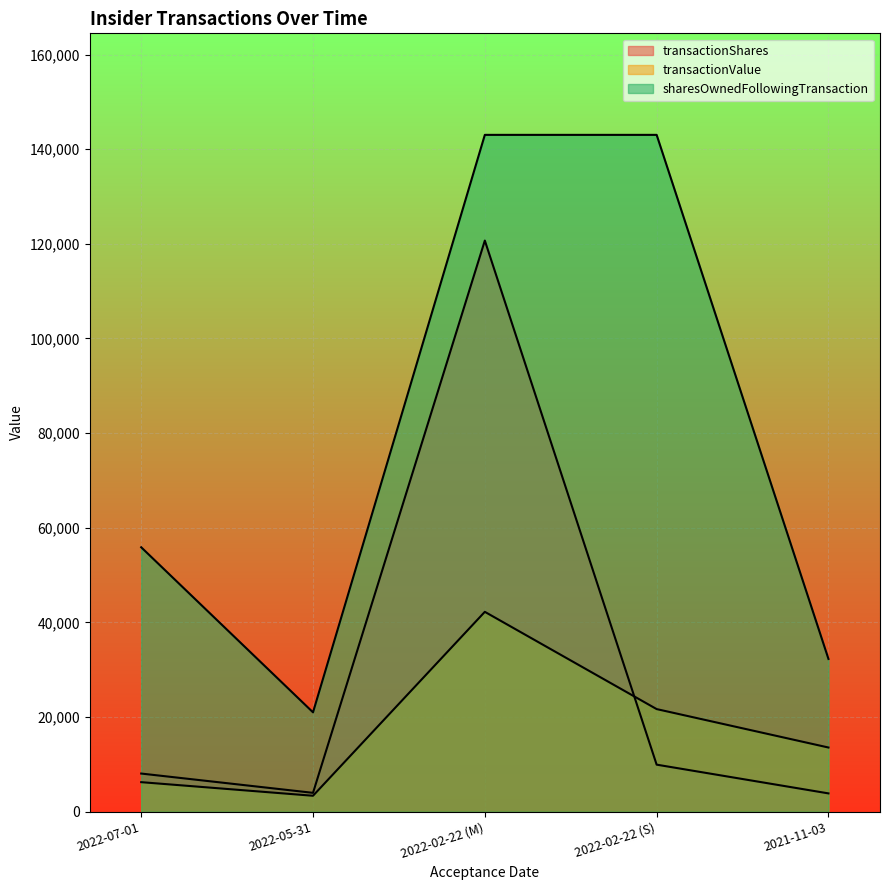

What is the difference between the maximum and minimum values in the transactionValue series?

38864